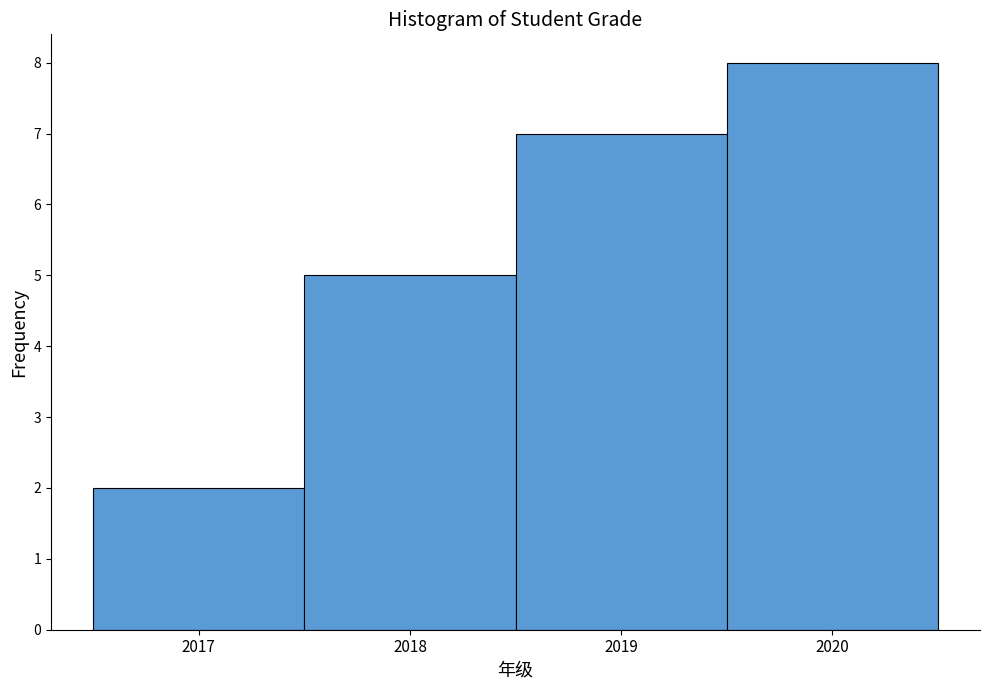

What is the height of the bar covering 2017.5 to 2018.5 on the x-axis? The values are not printed on the chart, so give them approximately, as read against the axis.

5